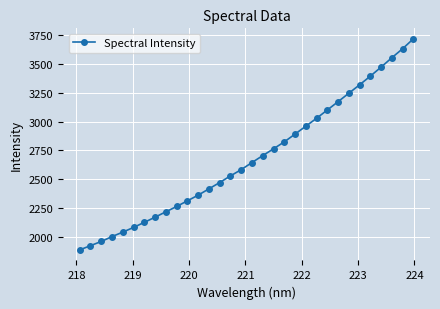

What is the average value?

2680.7